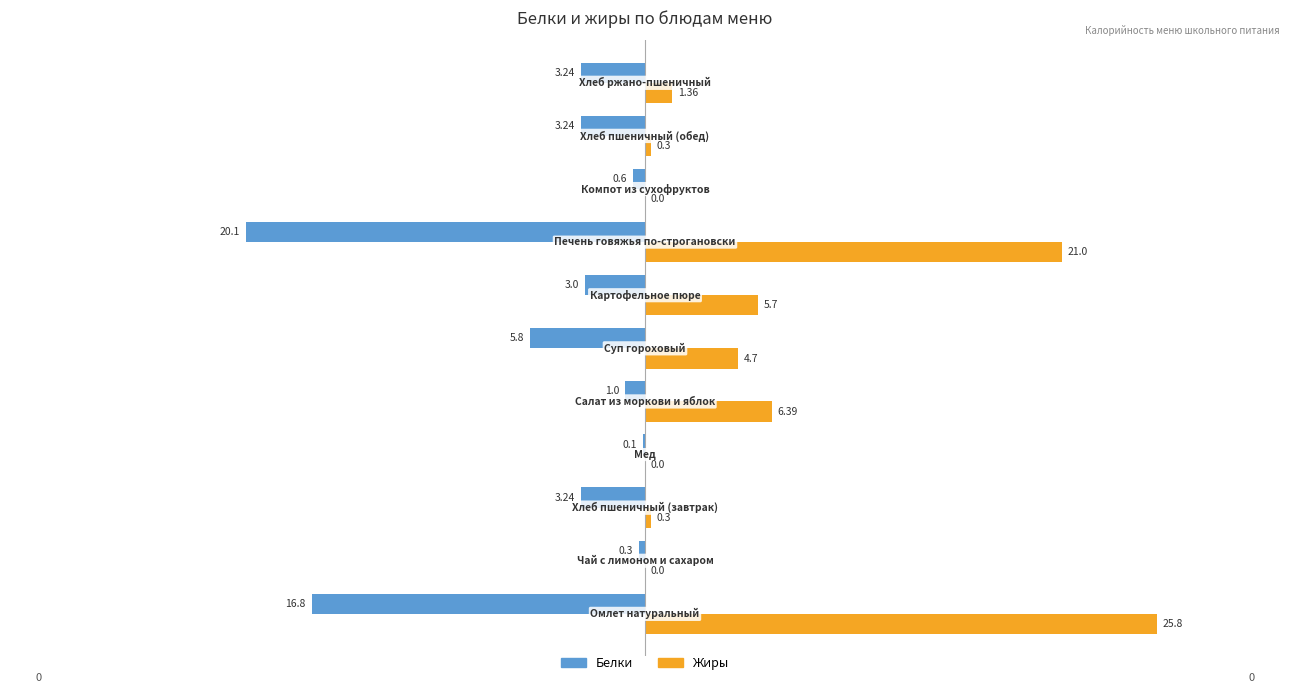

Which series has the largest total across all categories?

Жиры